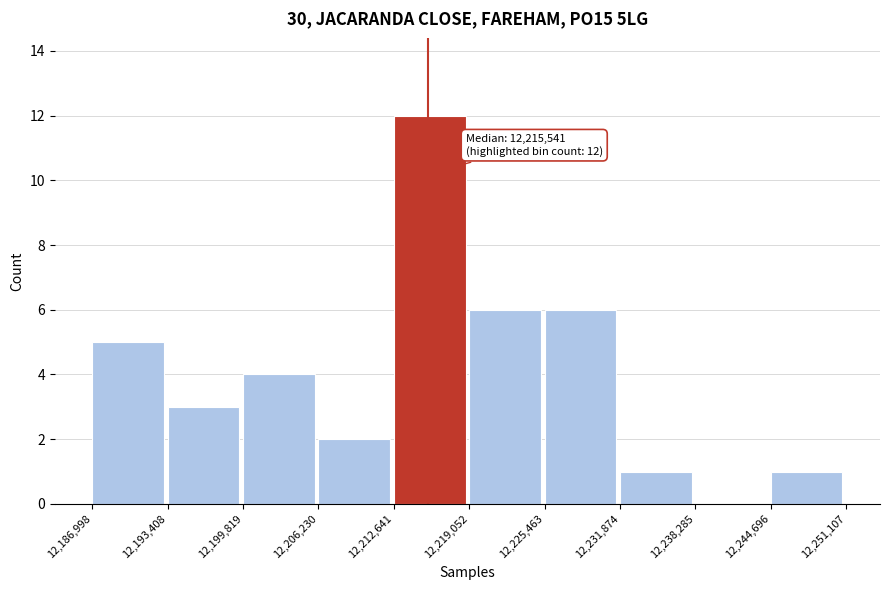

Over which range of the x-axis is the bar tallest?

12,212,641 to 12,219,052